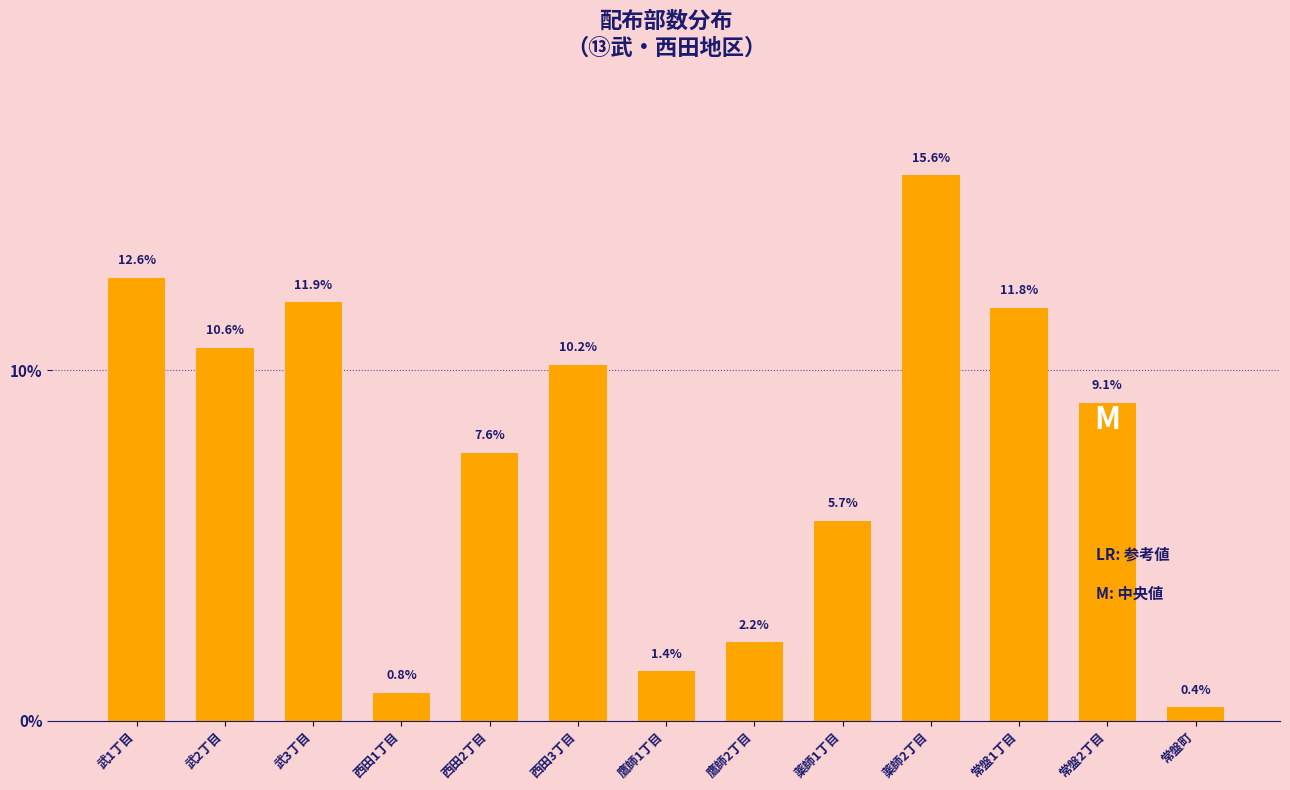

Reading left to right, transcribe all the data shown in this chart.

12.6	10.6	11.9	0.8	7.6	10.2	1.4	2.2	5.7	15.6	11.8	9.1	0.4